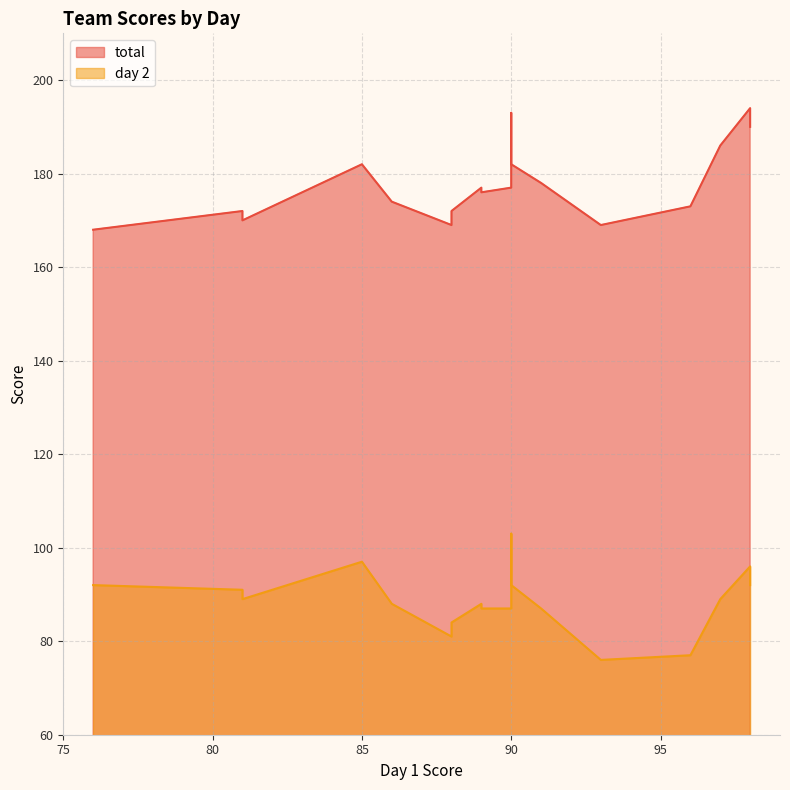

True or false: total and day 2 intersect in this chart.

False